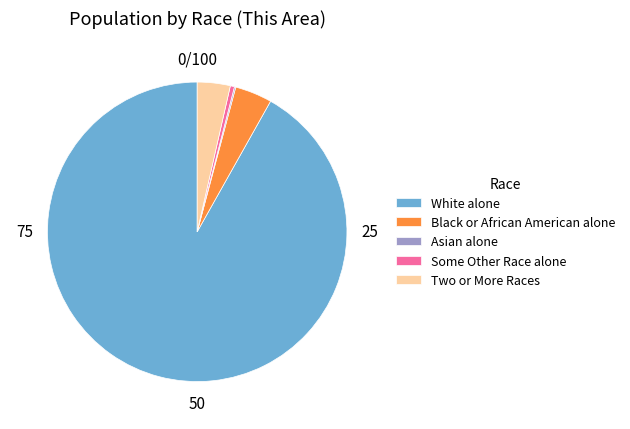

True or false: Some Other Race alone accounts for 0% of the total.

True